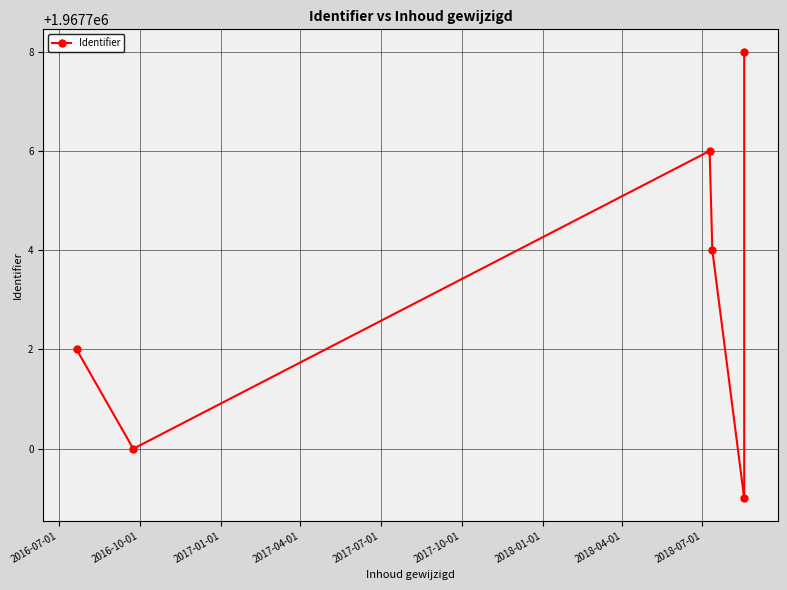

What position from the left is 2016-07-01?

1